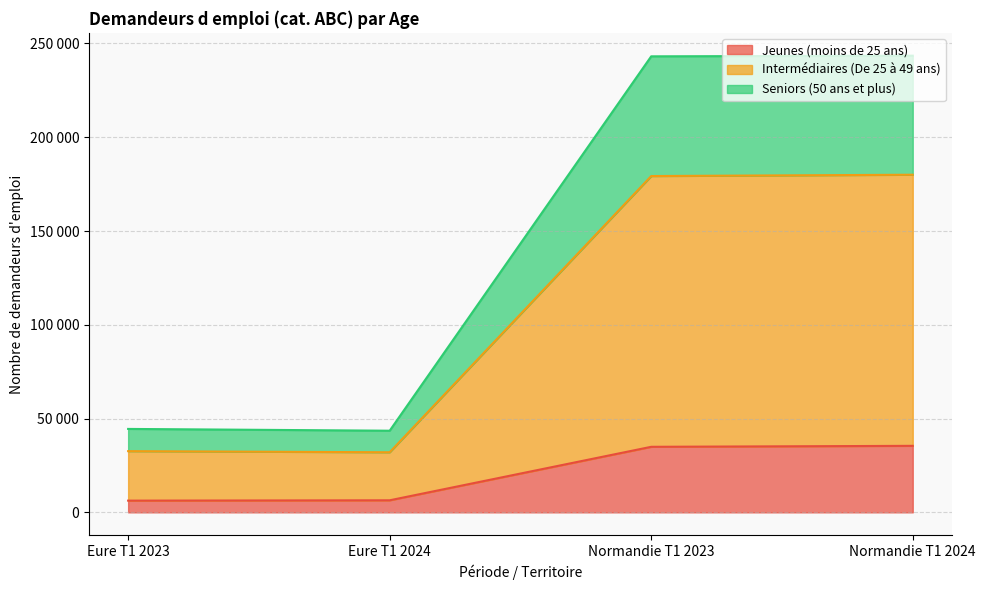

At which label does Jeunes (moins de 25 ans) reach its minimum?

Eure T1 2023